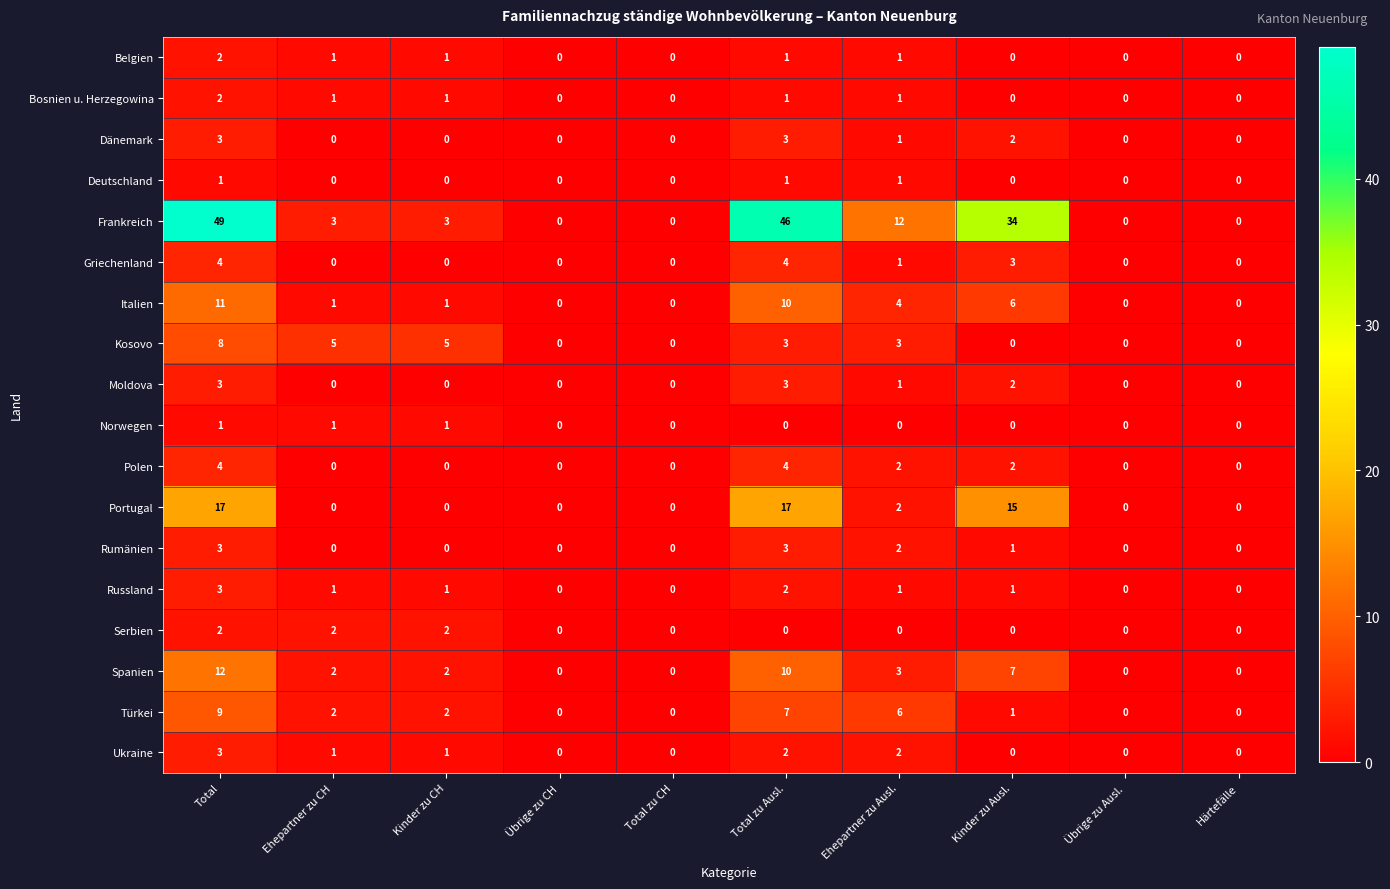

At which label does Türkei first exceed 2?

Total